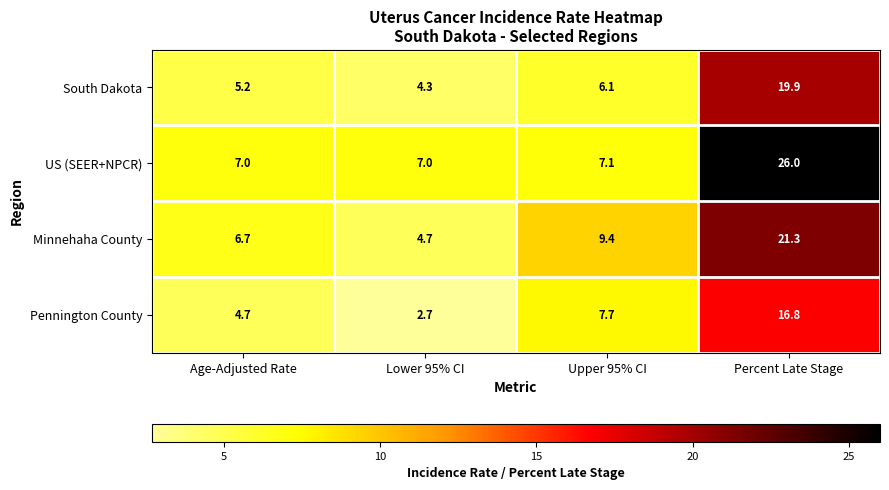

Which series has the widest spread of values?

US (SEER+NPCR)